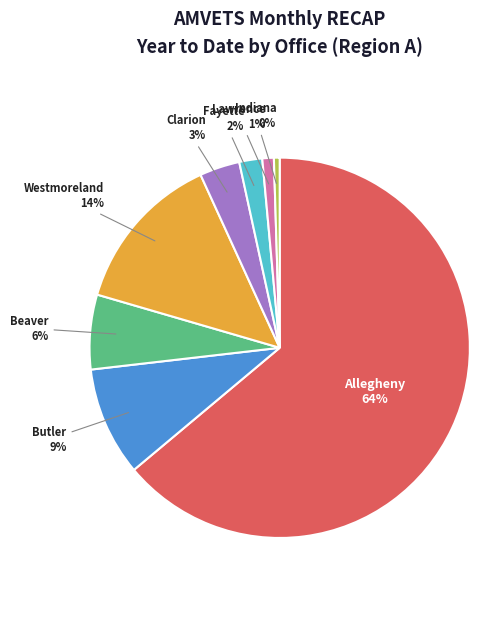

To the nearest percent, what portion does Clarion represent?

3%